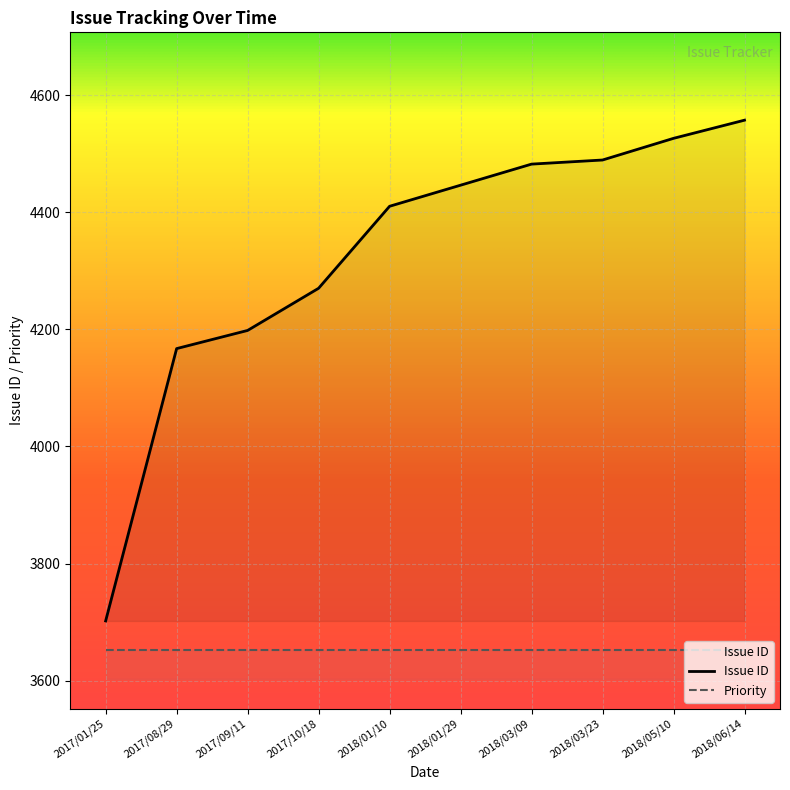

What is the approximate value at 2018/01/10?

4410